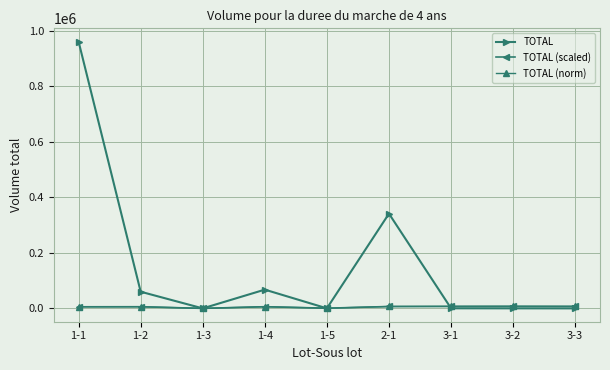

Is this an area chart (filled region under the line)?

No